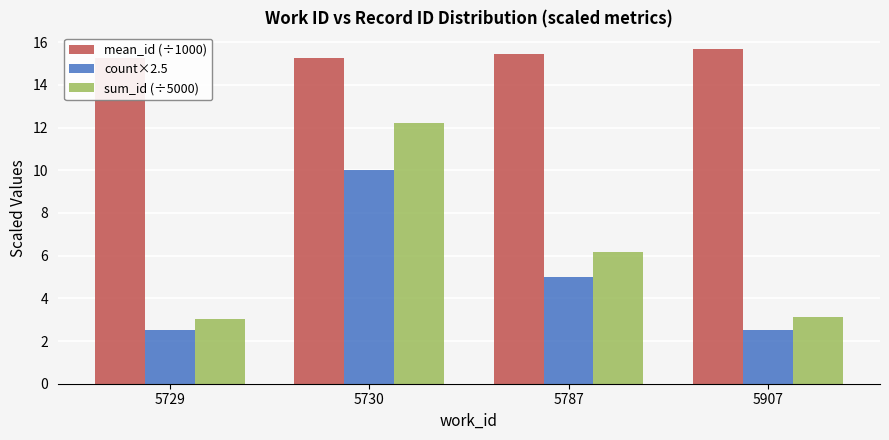

What is the approximate value of sum_id (÷5000) at 5787?

6.2